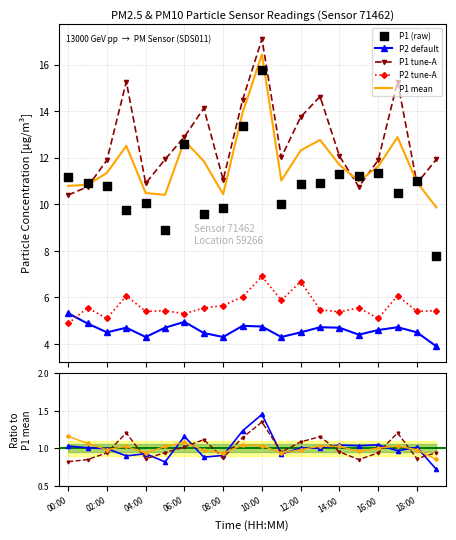

Which series contains the lowest Y value?

P2